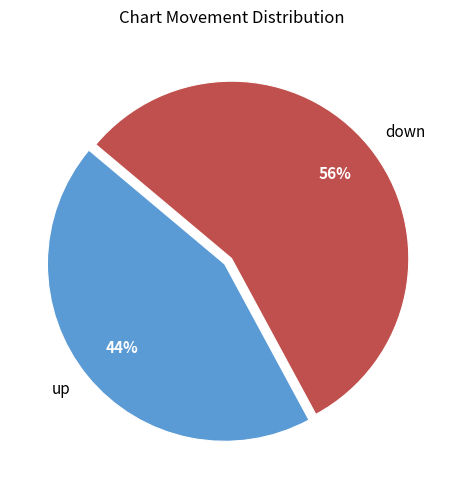

Is the sum of up and down greater than half?

Yes